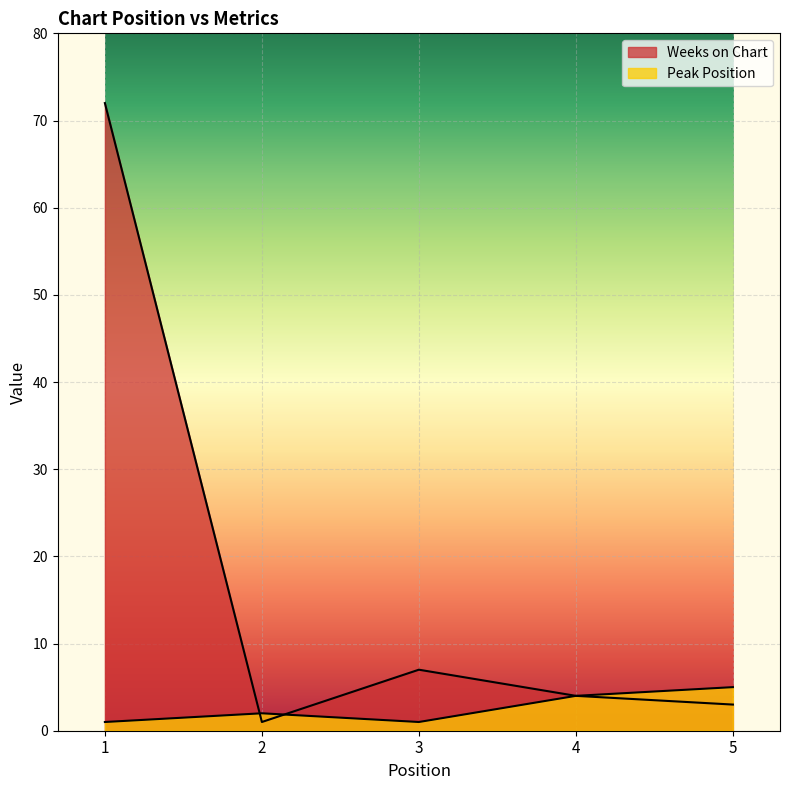

Where is the first local maximum for Weeks on Chart?

3